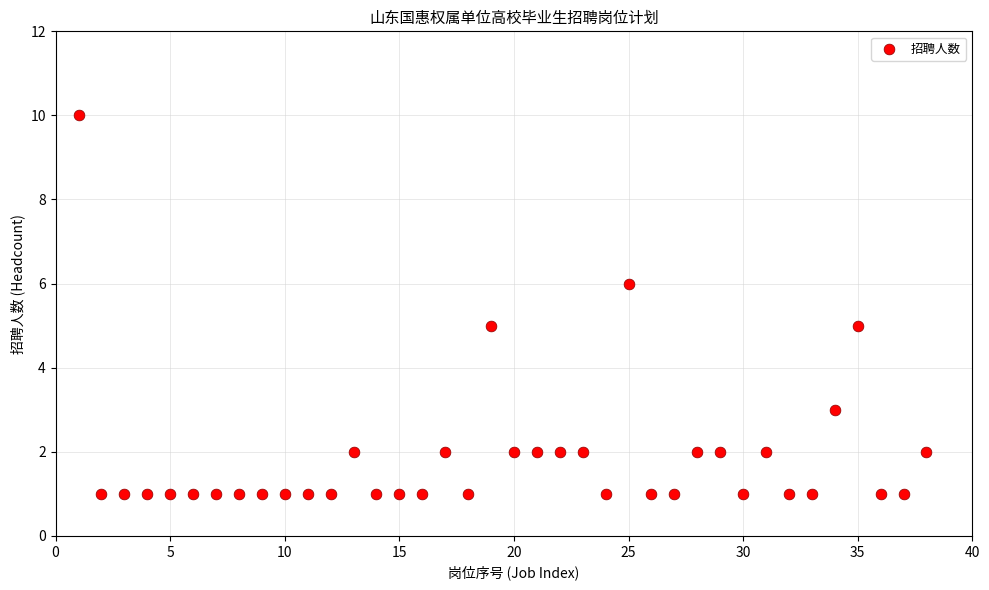

What is the range of Y values (max minus min)?

9